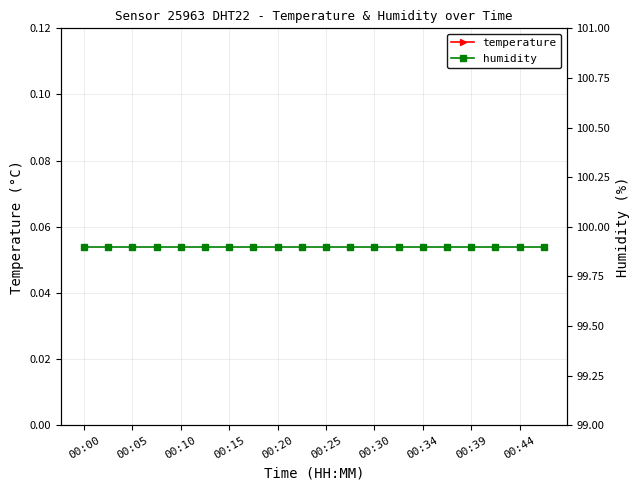

What is the total value across all series at 00:34?

100.3